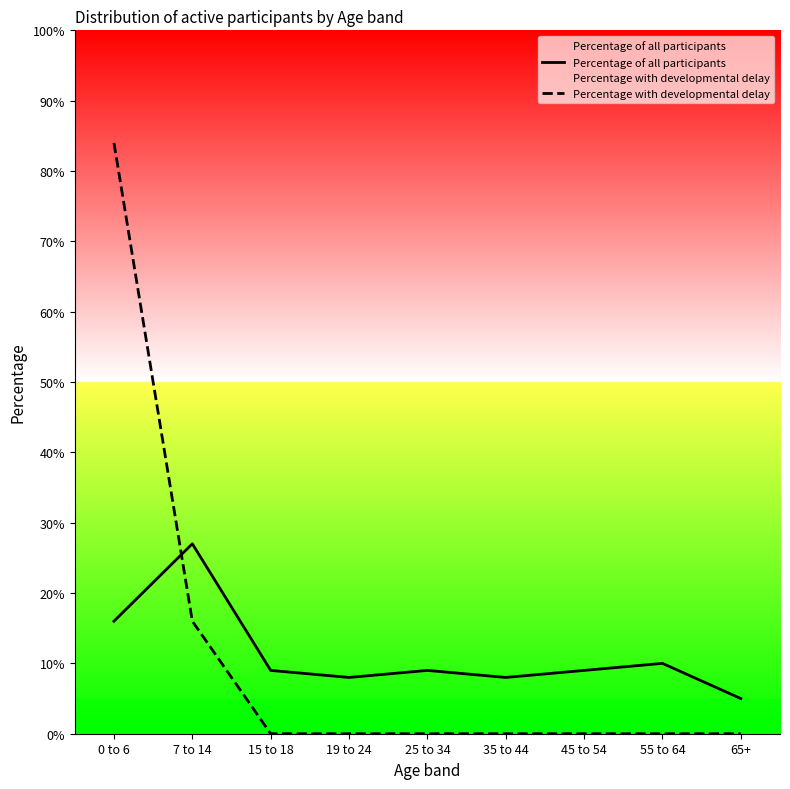

The value of Percentage with developmental delay at 45 to 54 is 0.4. True or false?

False